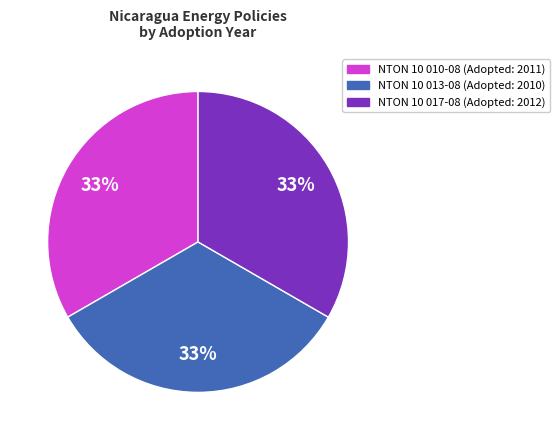

Does any single category account for the majority?

No